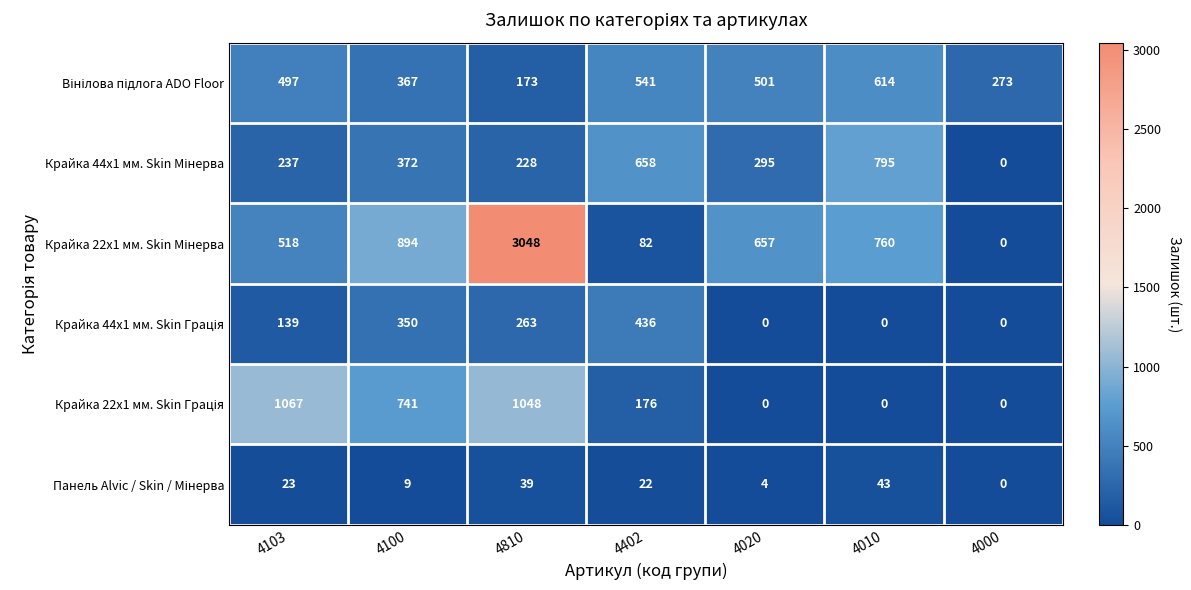

What is the difference between the highest and lowest values at 4020?

657